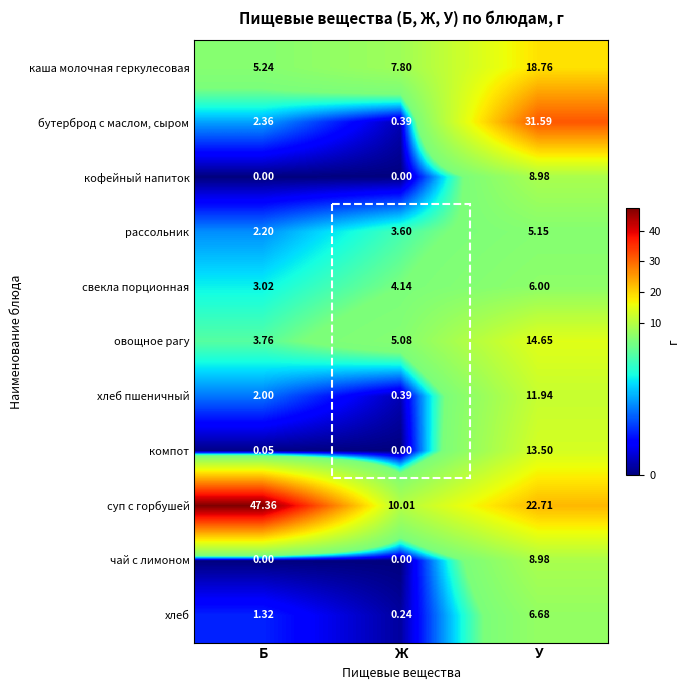

Which category has the highest value across all series?

Б